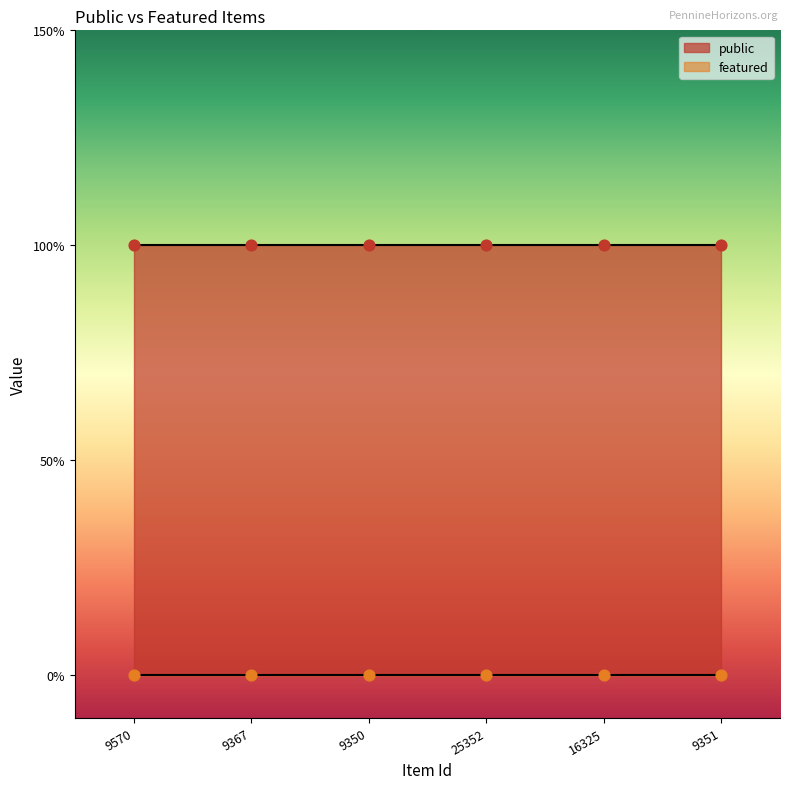

What is the total value across all series at 9351?

1